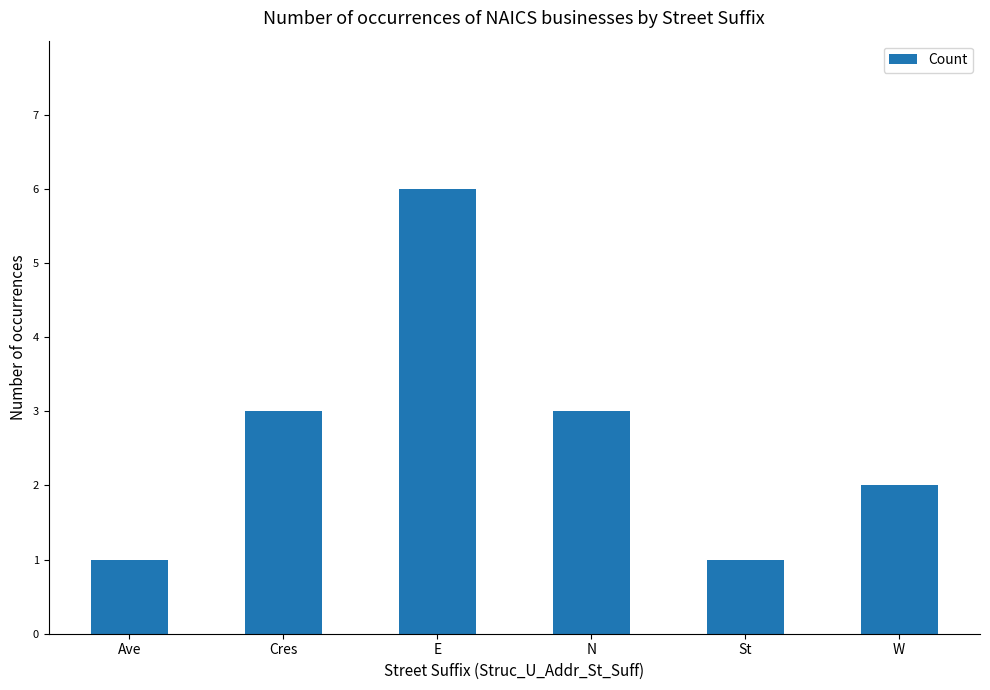

What is the sum of the values at Ave and N?

4